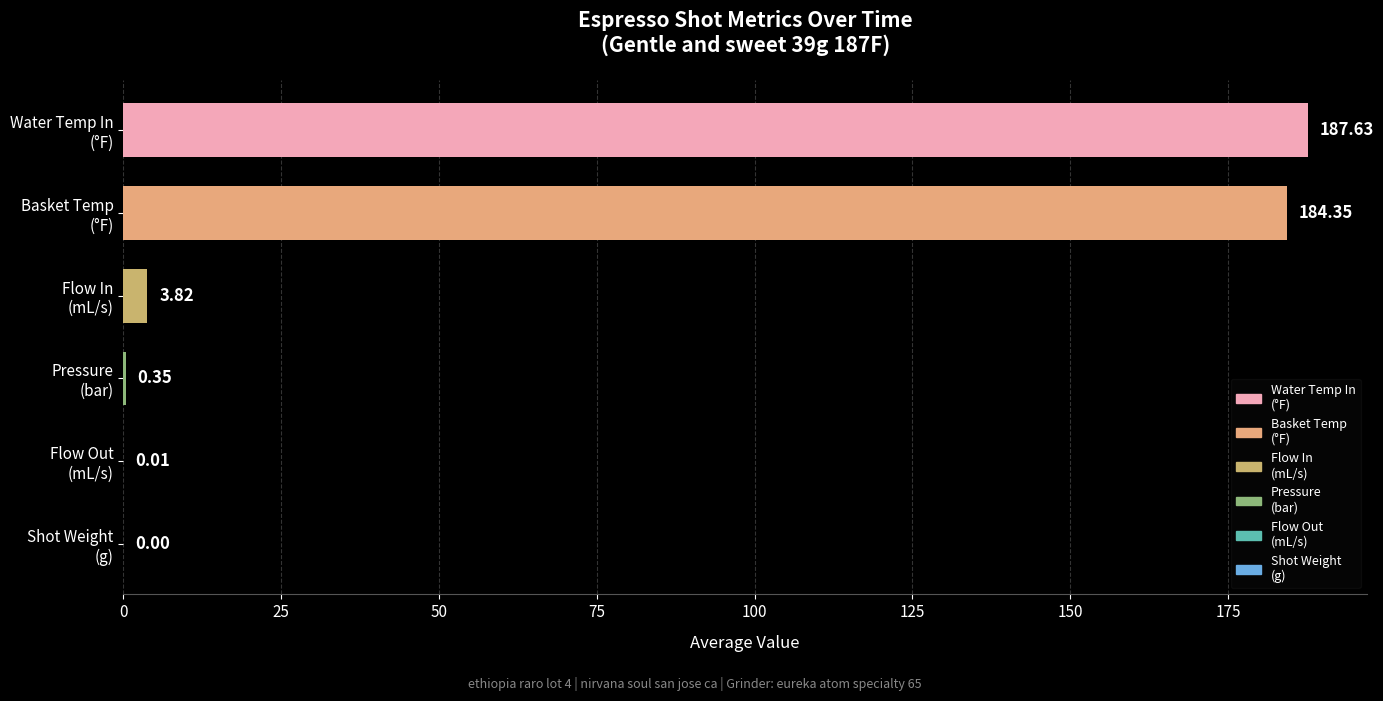

What is the sum of all values?

376.2